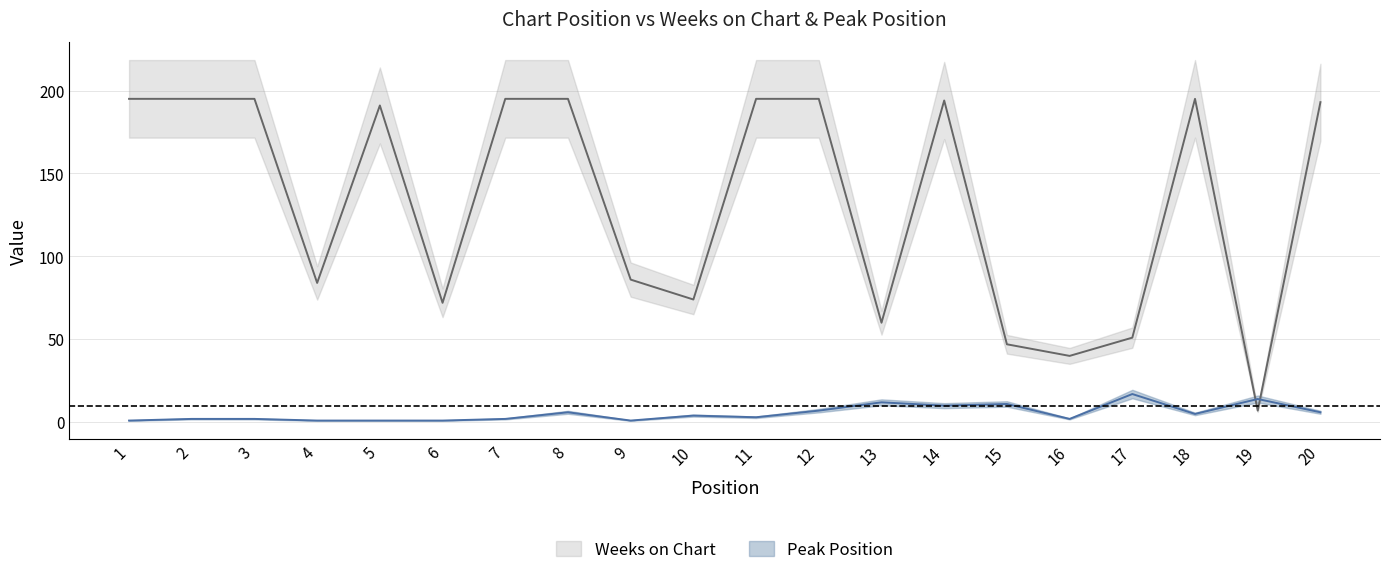

Which category has the lowest value in the Weeks on Chart series?

19